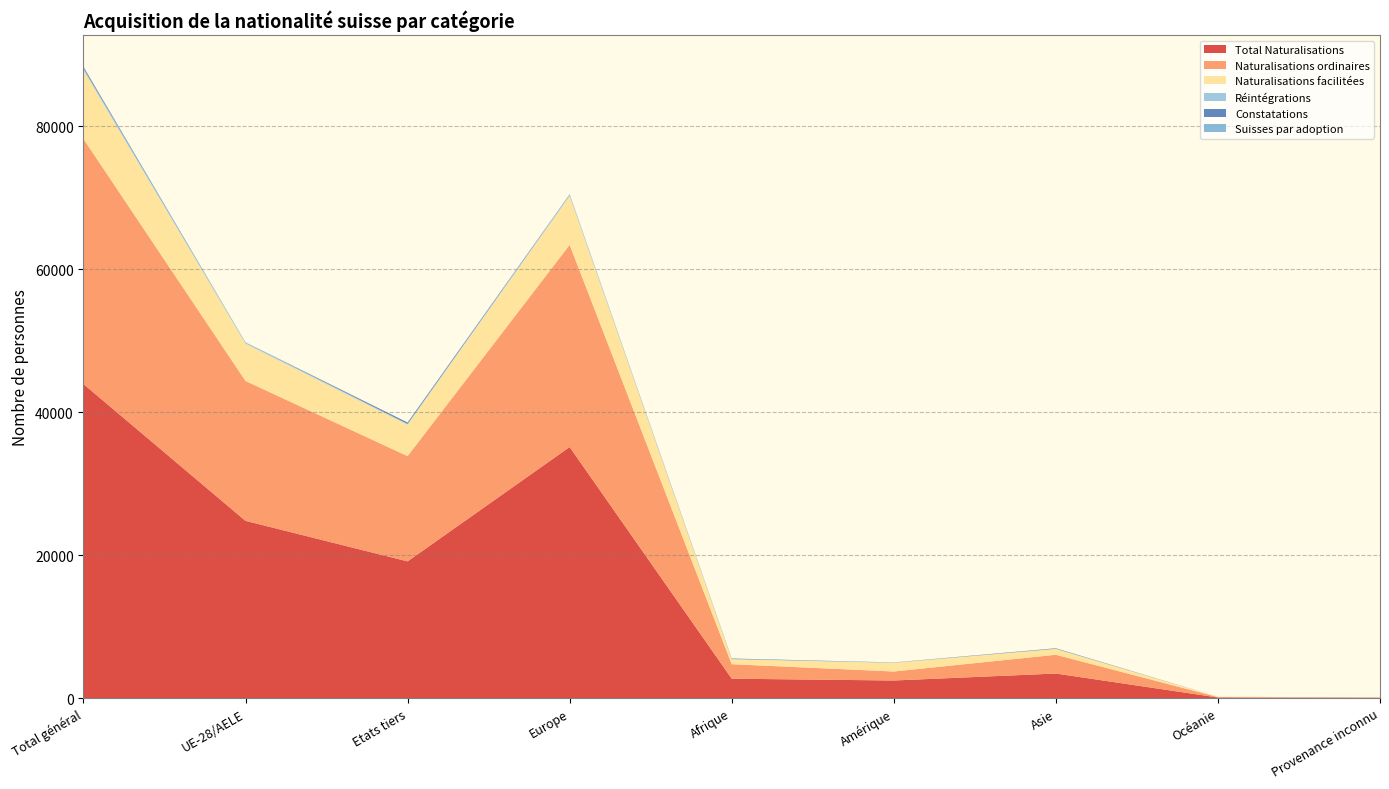

Reading right to left, extract all data points from this chart.

Total Naturalisations: Provenance inconnu=52	Océanie=100	Asie=3451	Amérique=2477	Afrique=2730	Europe=35132	Etats tiers=19136	UE-28/AELE=24806	Total général=43942
Naturalisations ordinaires: Provenance inconnu=47	Océanie=59	Asie=2623	Amérique=1259	Afrique=2026	Europe=28274	Etats tiers=14724	UE-28/AELE=19564	Total général=34288
Naturalisations facilitées: Provenance inconnu=5	Océanie=41	Asie=828	Amérique=1216	Afrique=704	Europe=6845	Etats tiers=4410	UE-28/AELE=5229	Total général=9639
Réintégrations: Provenance inconnu=0	Océanie=1	Asie=15	Amérique=23	Afrique=25	Europe=186	Etats tiers=97	UE-28/AELE=153	Total général=250
Constatations: Provenance inconnu=2	Océanie=0	Asie=68	Amérique=26	Afrique=70	Europe=39	Etats tiers=193	UE-28/AELE=12	Total général=205
Suisses par adoption: Provenance inconnu=0	Océanie=0	Asie=0	Amérique=2	Afrique=0	Europe=13	Etats tiers=2	UE-28/AELE=13	Total général=15